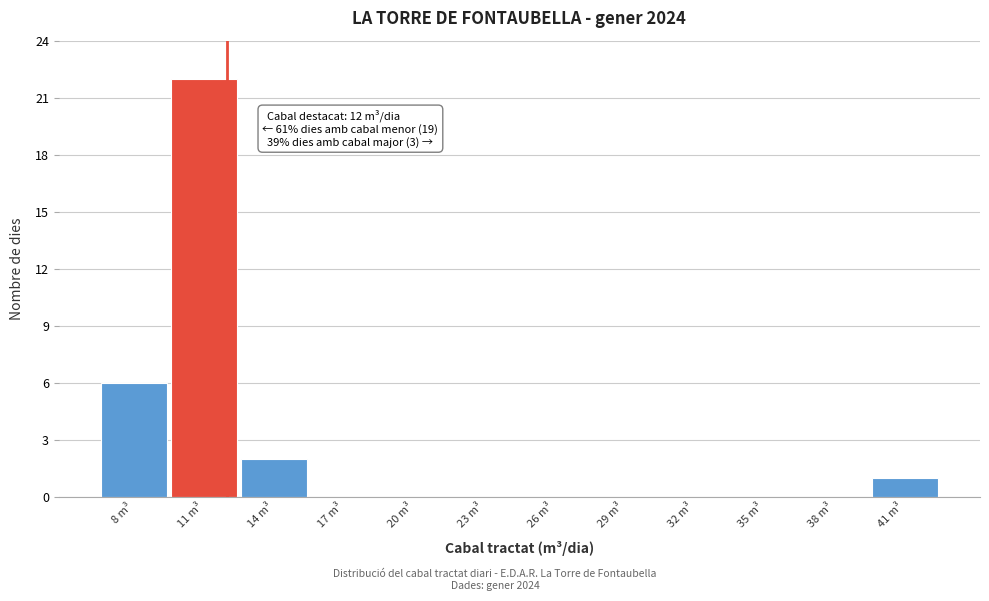

Over which range of the x-axis is the bar tallest?

9.5 to 12.5